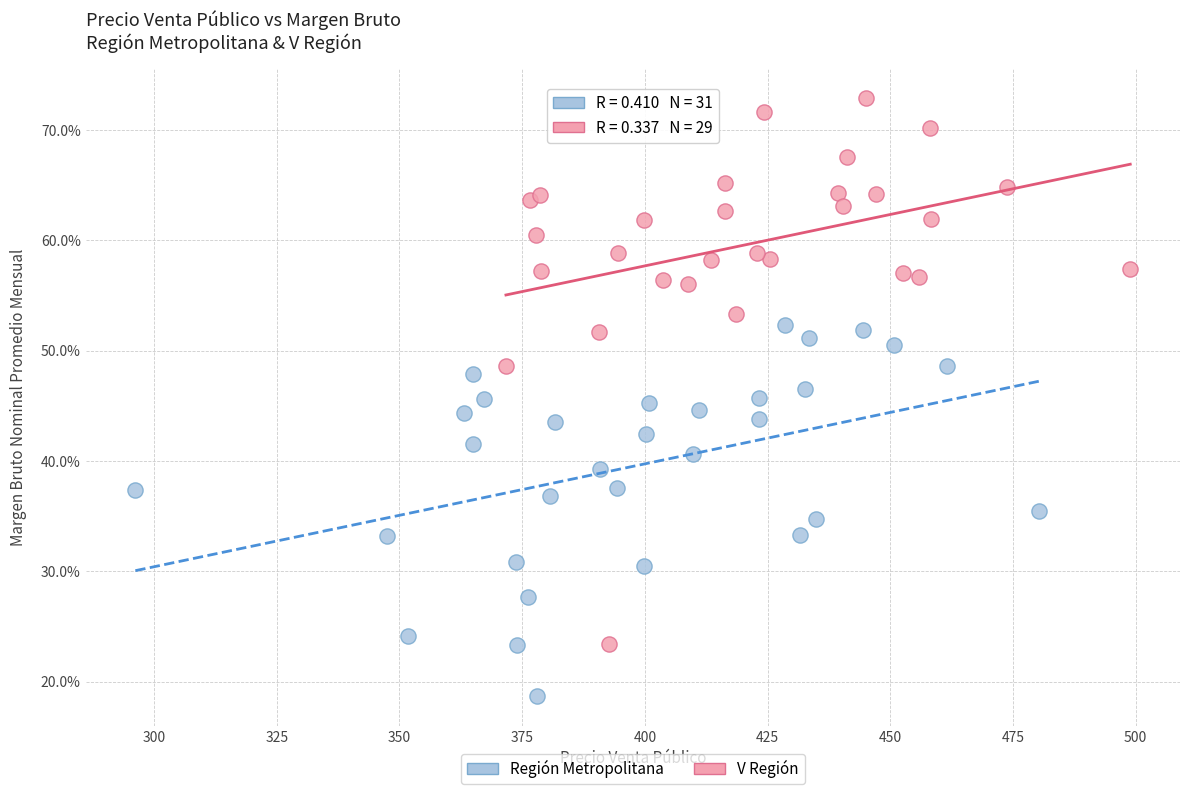

Which series has the largest Y range (max minus min)?

V Región